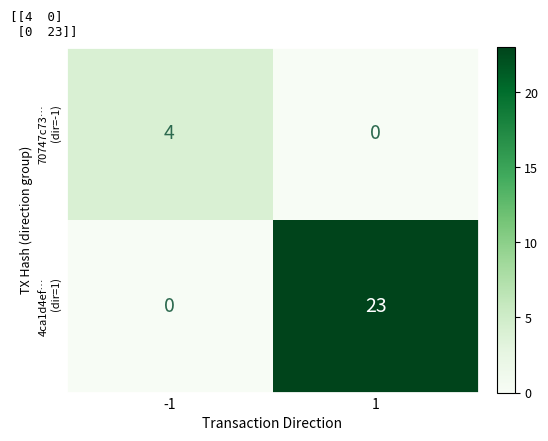

What is the spread (max minus min) of values at 1?

23